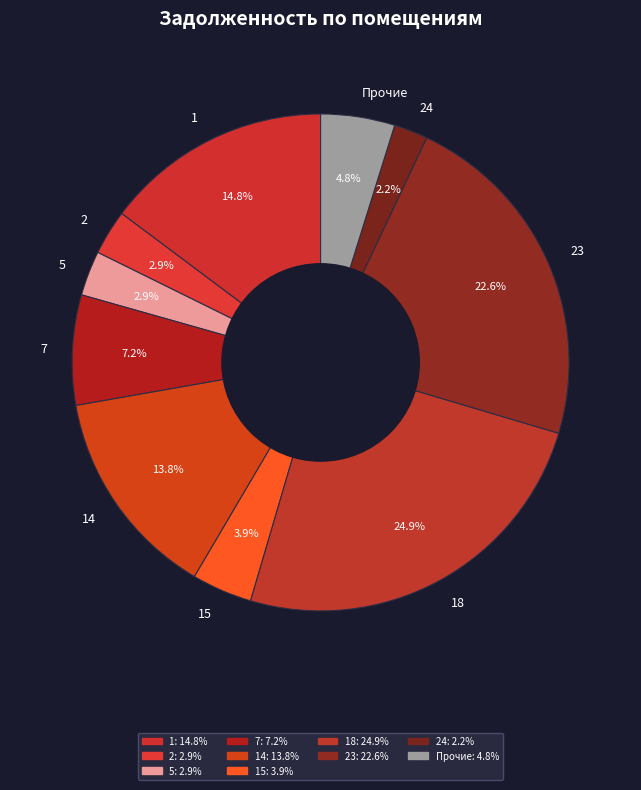

What is the largest slice in the pie chart?

18